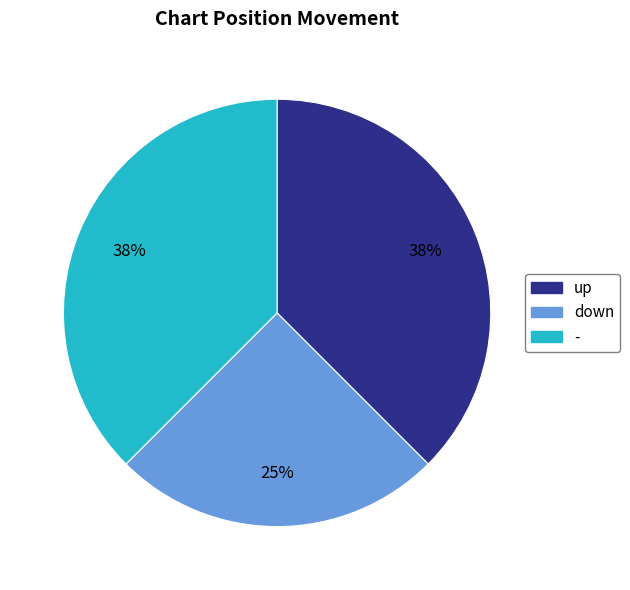

Which category has the smallest portion of the pie?

down